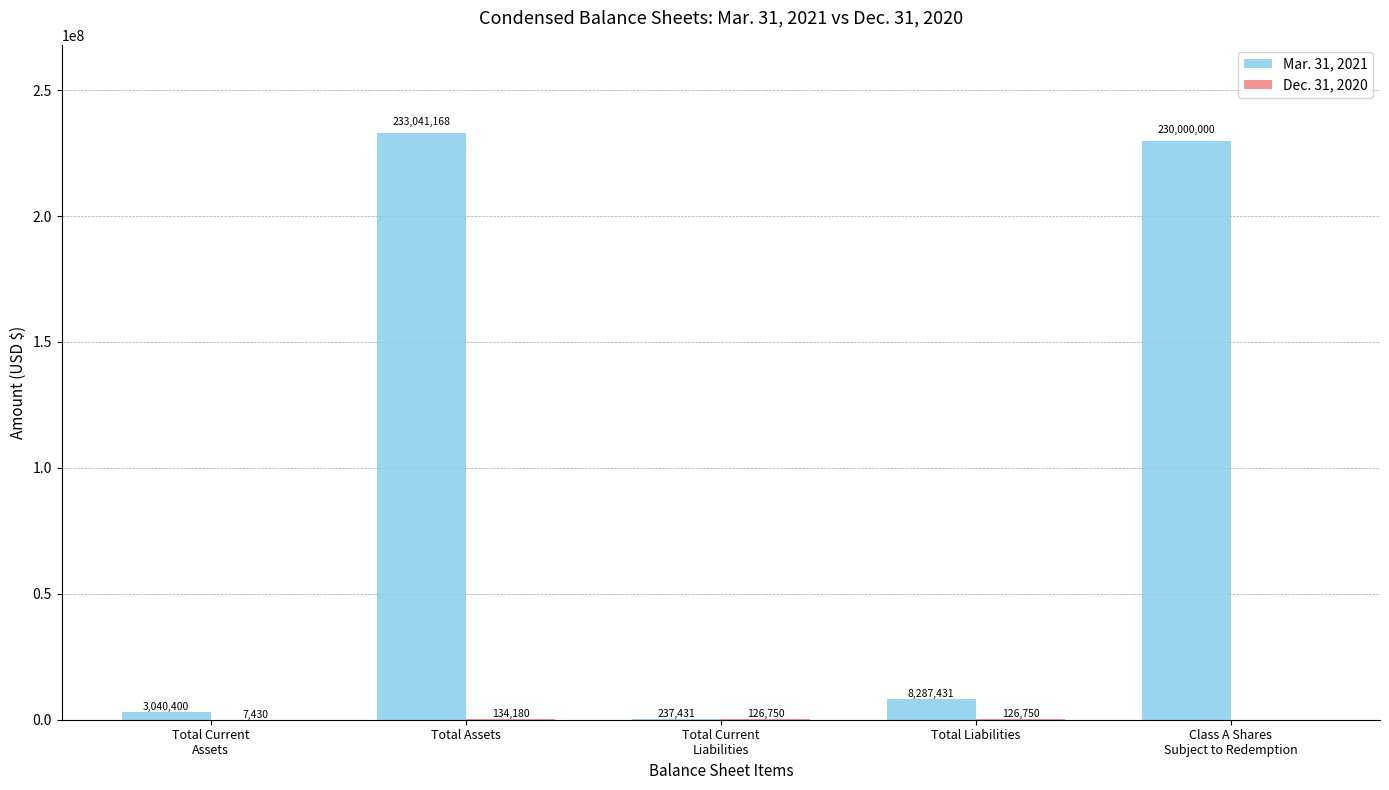

At which label does Mar. 31, 2021 reach its peak?

Total Assets